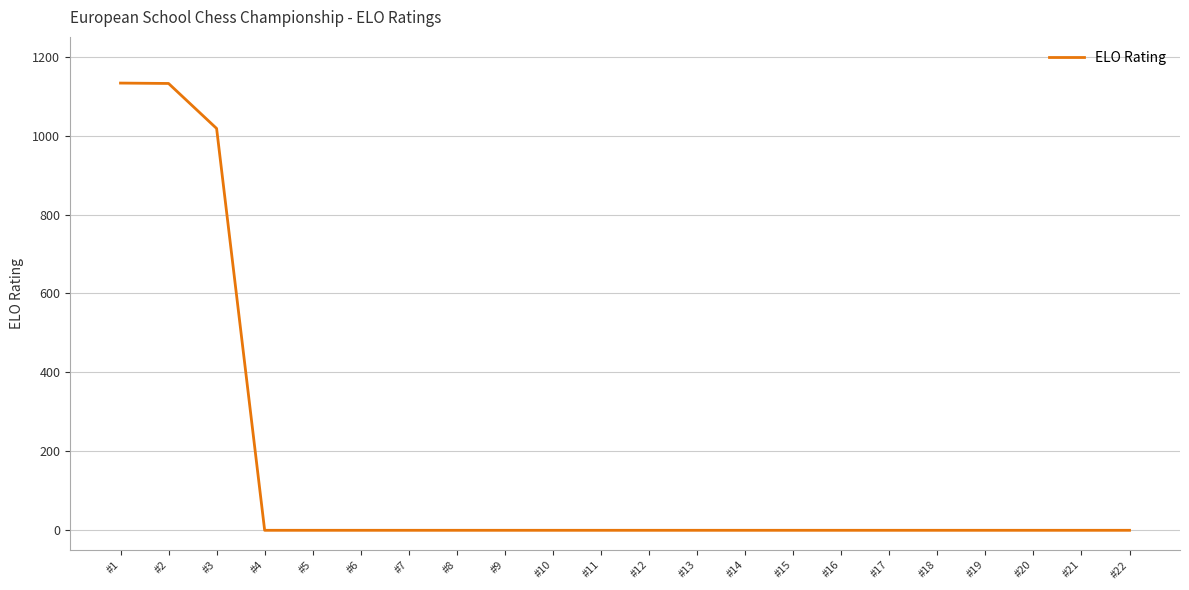

The value at #17 is -753. True or false?

False